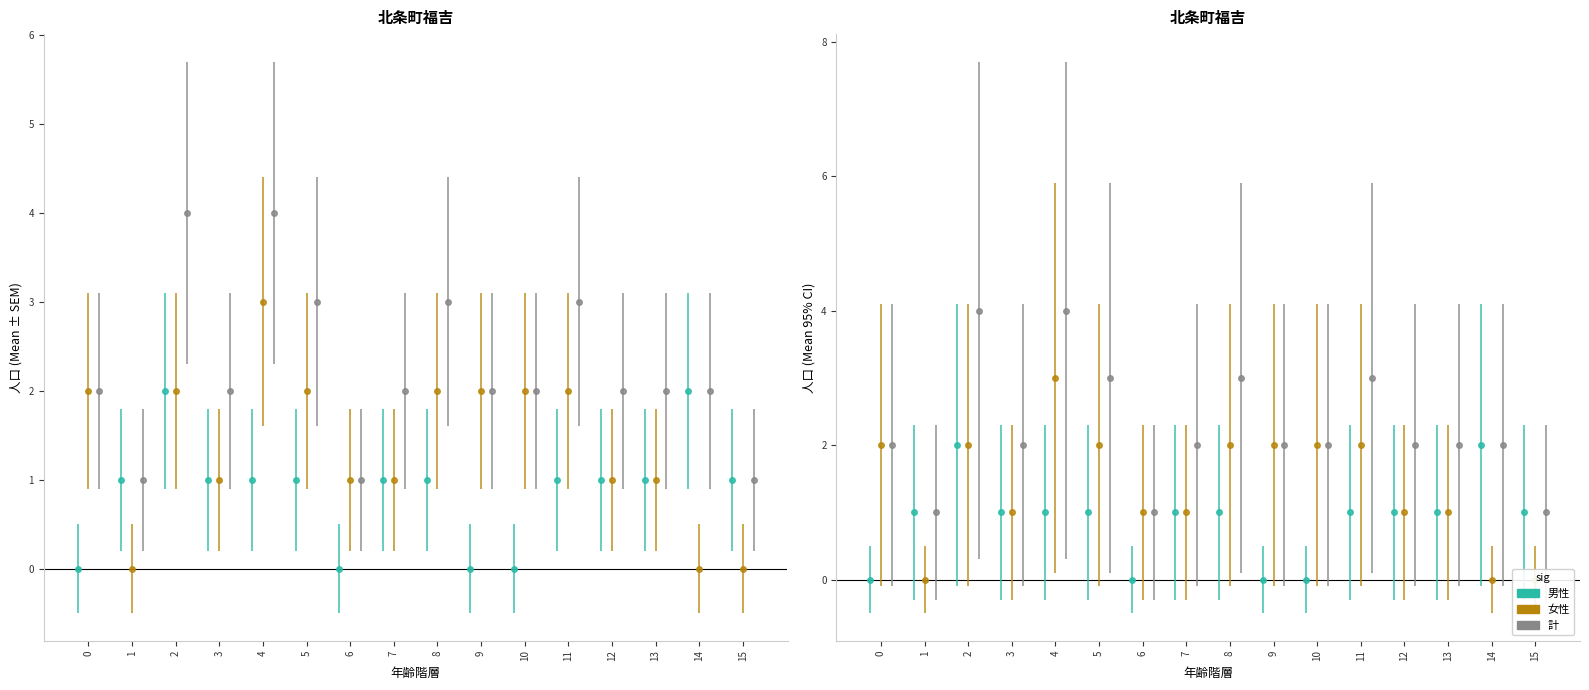

Which series has the largest total across all categories?

計